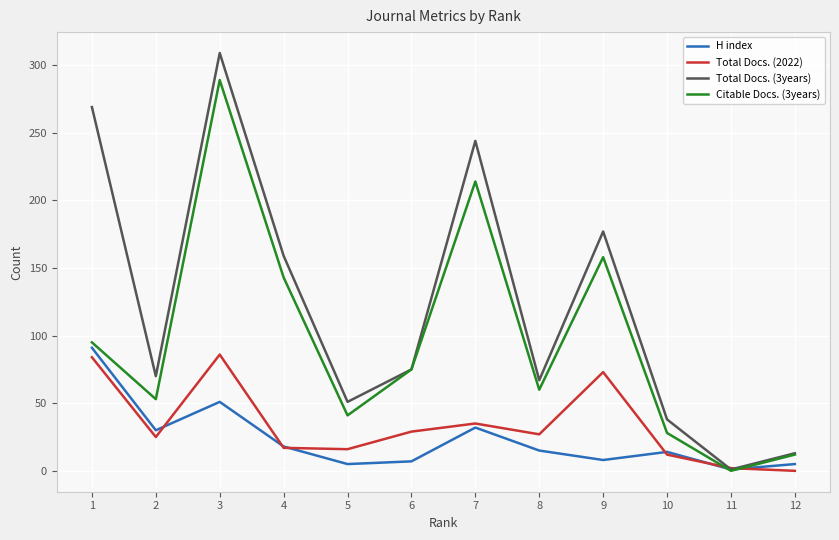

Does the chart have visible grid lines?

Yes